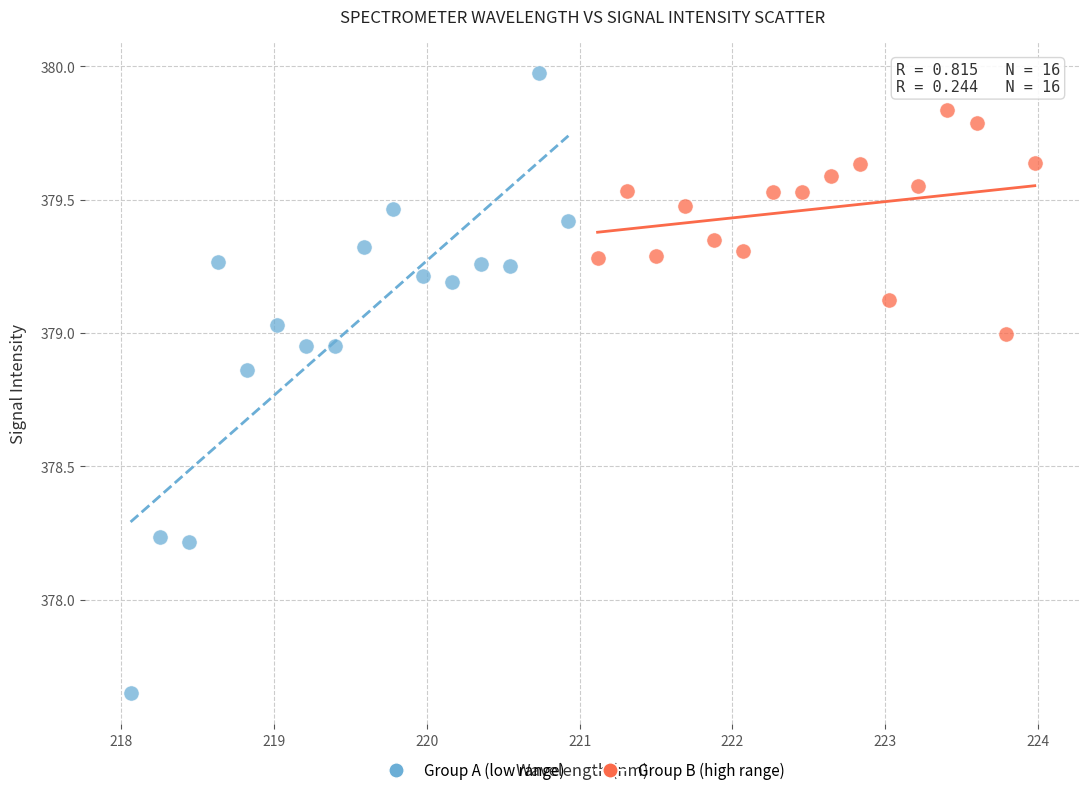

What are all the series names shown in the legend?

Group A (low range), Group B (high range)